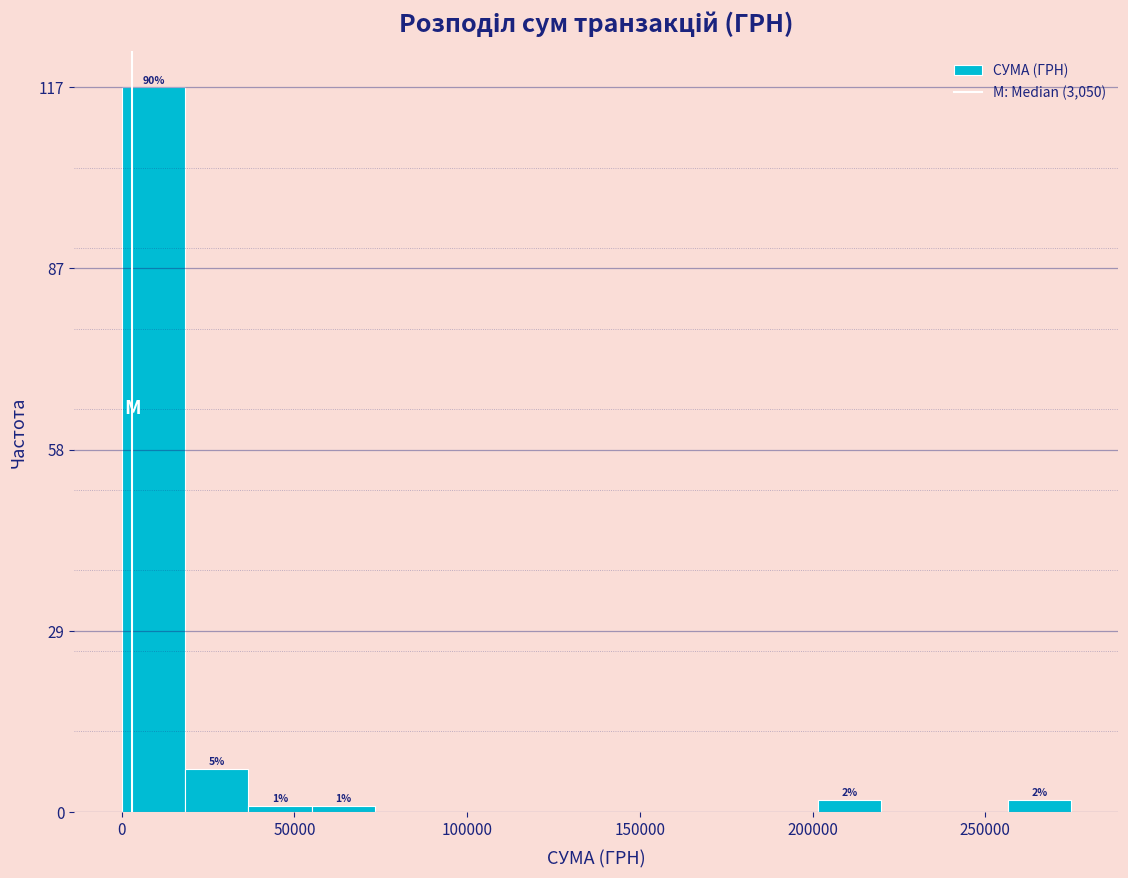

Around what value on the x-axis is the tallest bar? Give the approximate position of its centre, as read against the axis.

10000